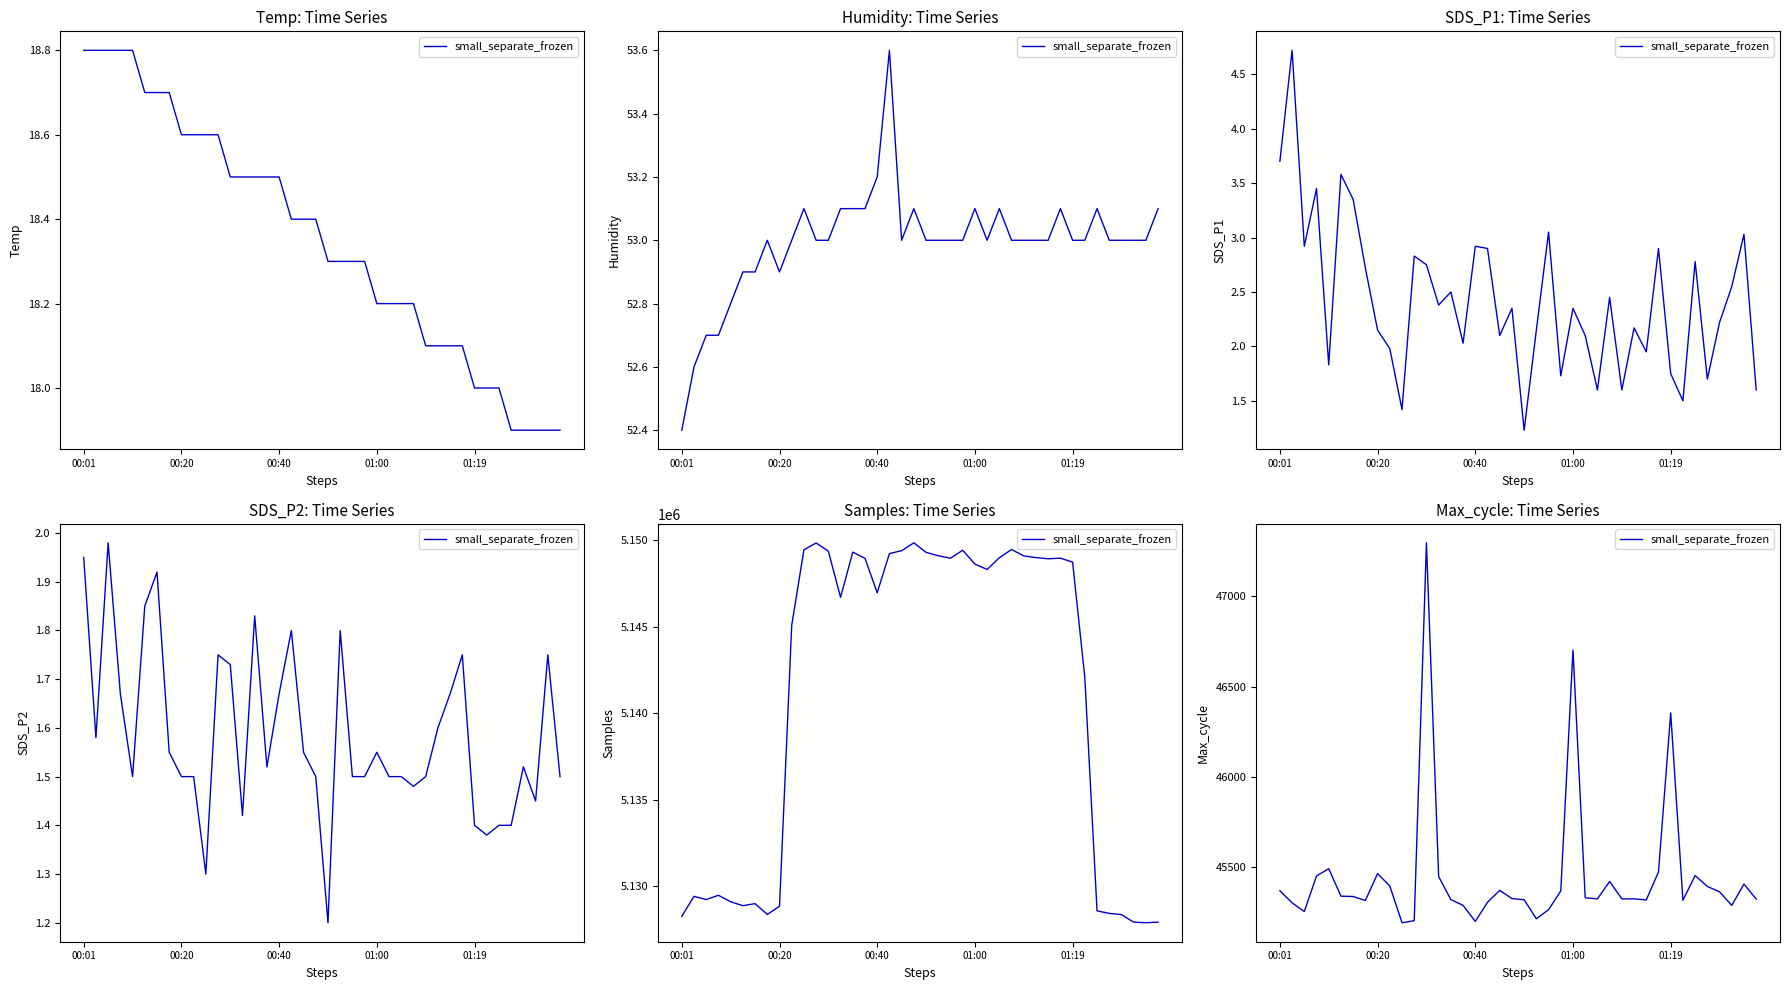

How many points are lower than both their immediate neighbors (excluding endpoints)?

9